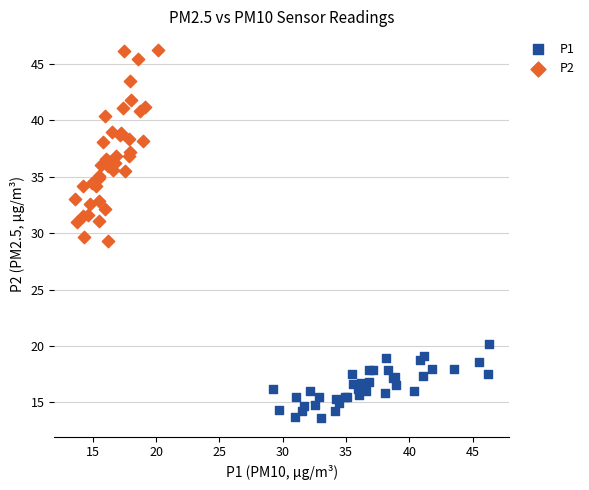

Which series reaches the minimum Y coordinate?

P1